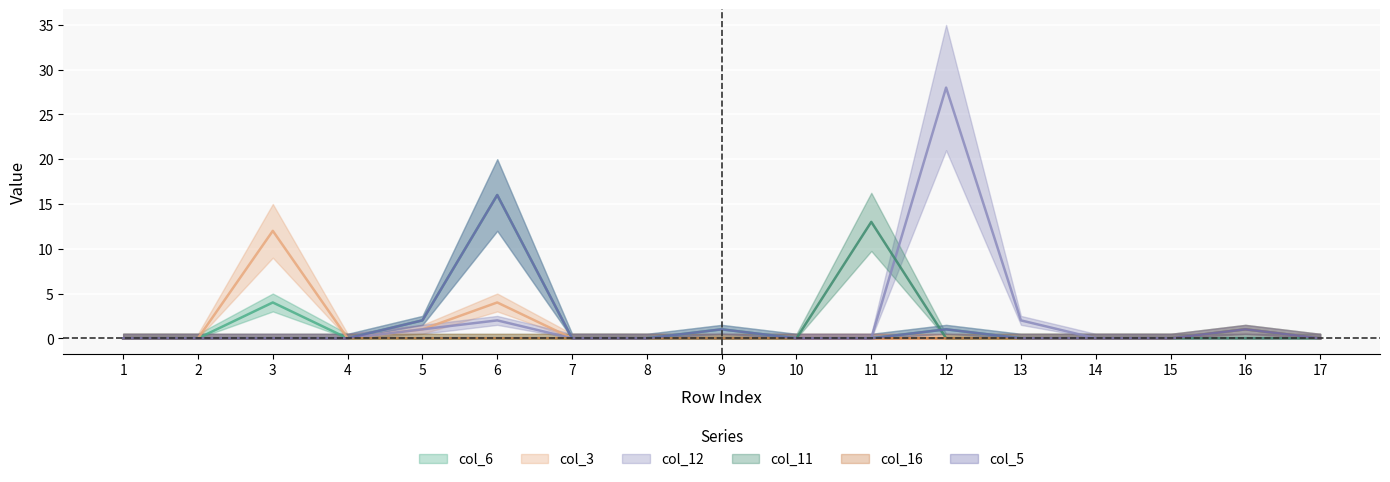

At which label does col_11 reach its peak?

11